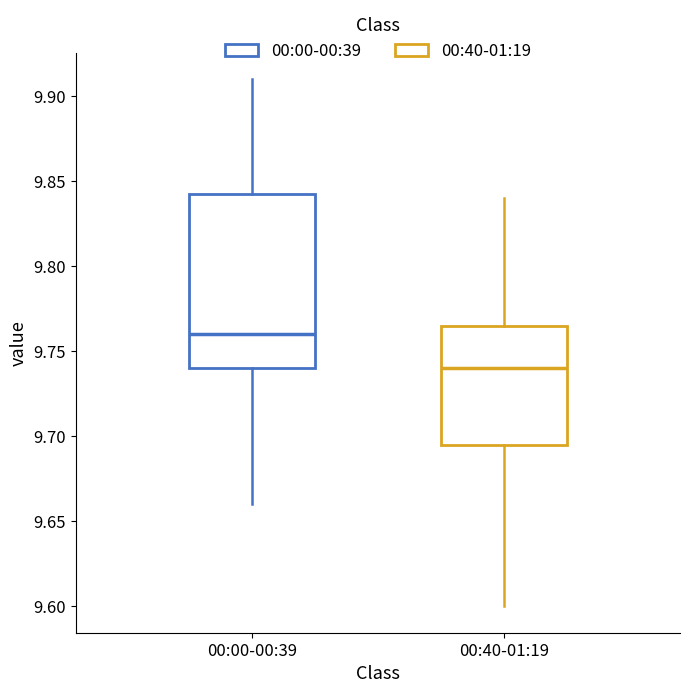

Reading left to right, transcribe this box plot: for each box, give where its median line is, the range the box spans, and where its two whiskers end, as read against the y-axis. The values are not printed on the chart, so give them approximately, as read against the axis.

00:00-00:39: median 9.760, box 9.740 to 9.845, whiskers 9.660 to 9.910
00:40-01:19: median 9.740, box 9.695 to 9.765, whiskers 9.600 to 9.840